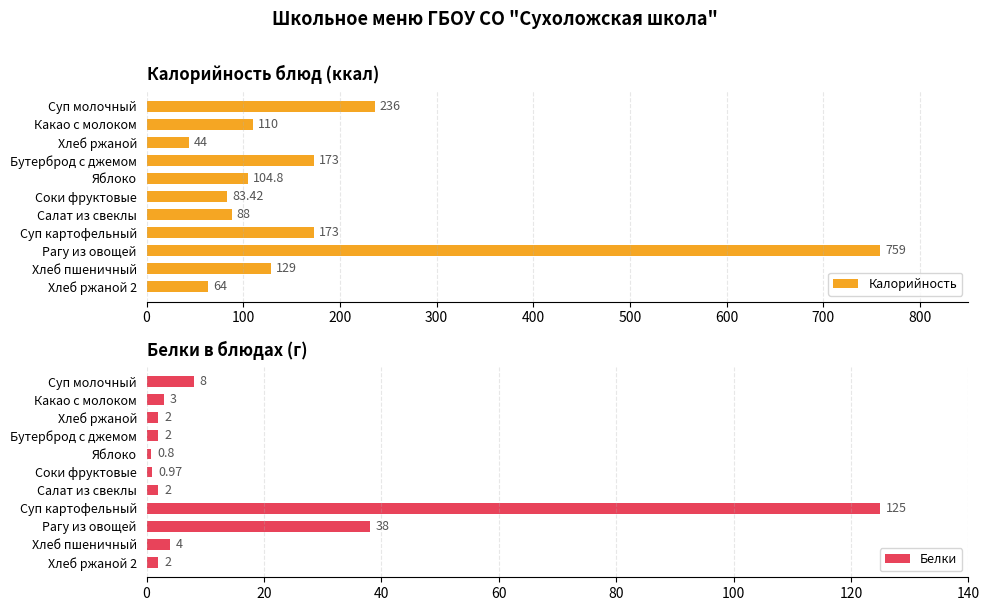

At which label is Белки closest to 62?

Рагу из овощей